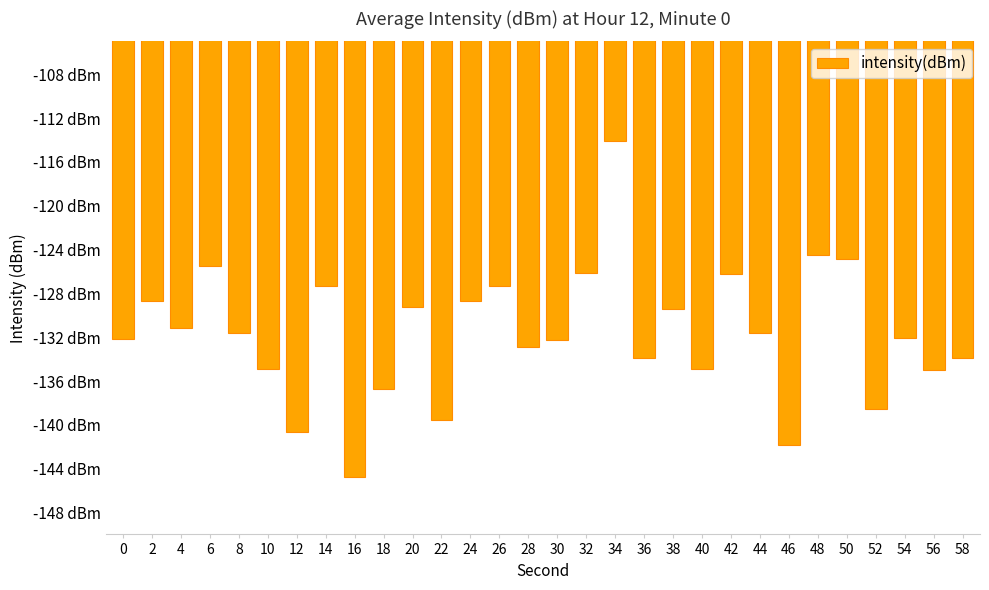

The value at 32 is -126.2. True or false?

True